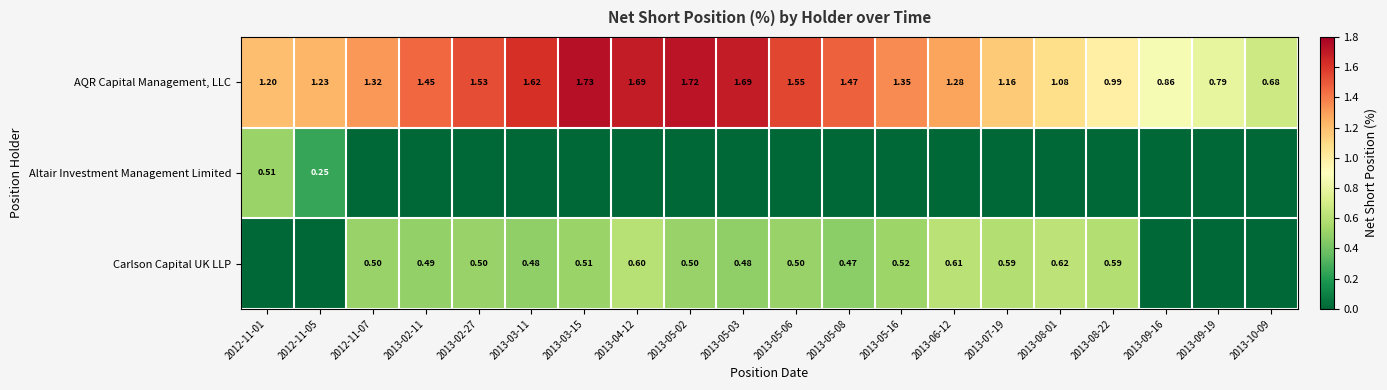

How many data points in AQR Capital Management, LLC are less than 1?

4